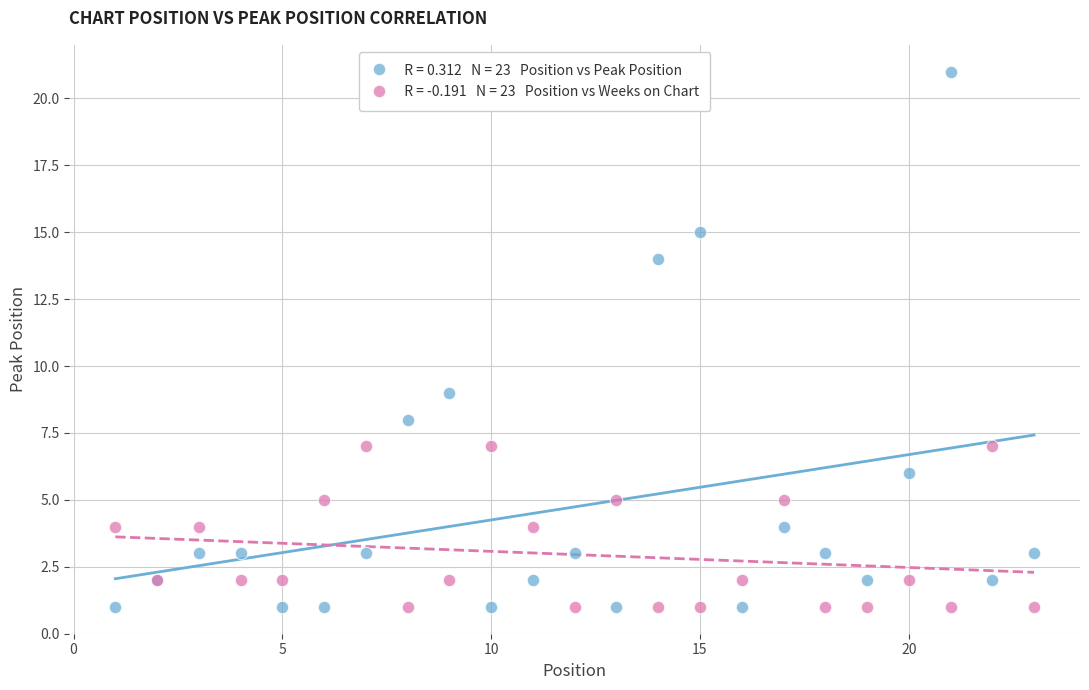

Across all series, what Y value is closest to 11?

9